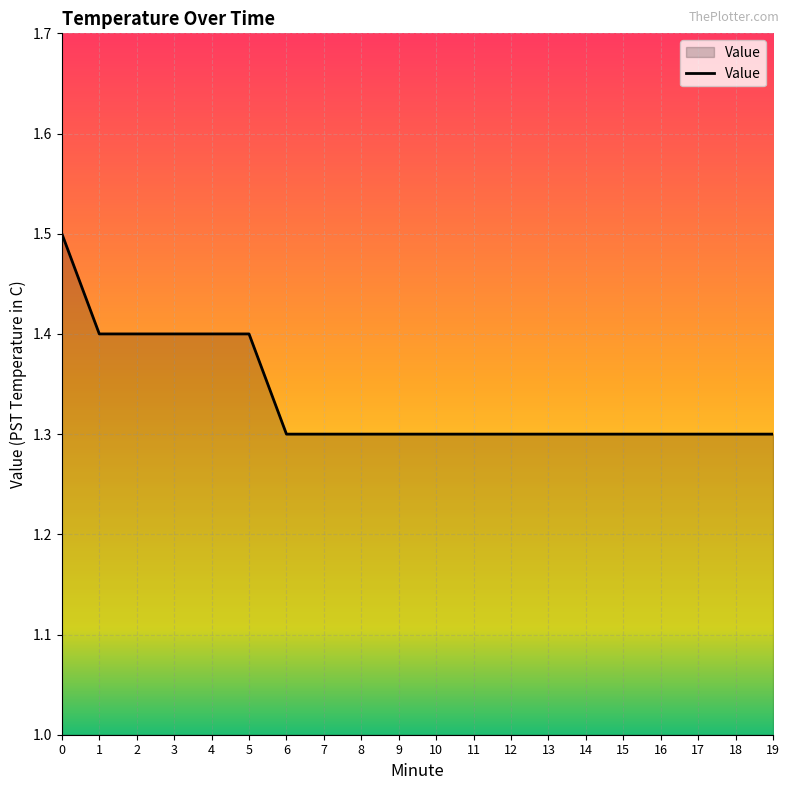

How many categories are shown in the chart?

20